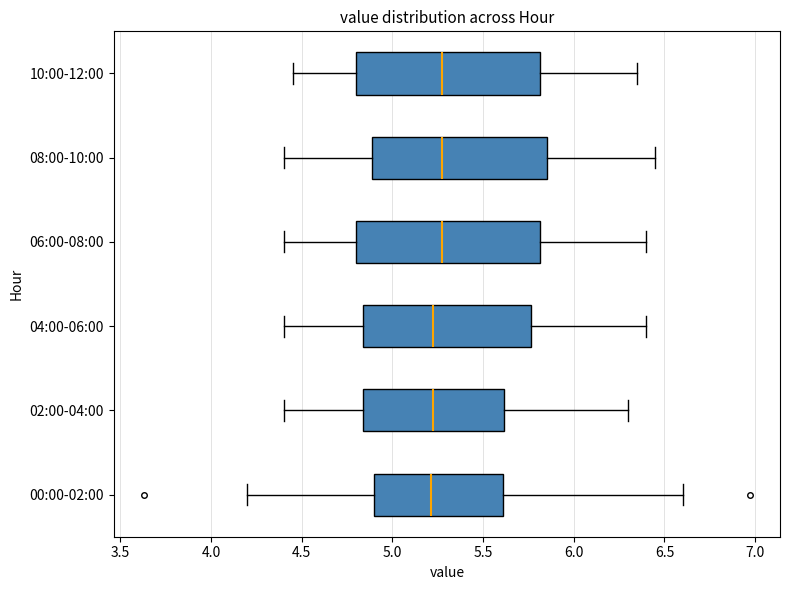

Reading bottom to top, transcribe this box plot: for each box, give where its median line is, the range the box spans, and where its two whiskers end, as read against the x-axis. The values are not printed on the chart, so give them approximately, as read against the axis.

00:00-02:00: median 5.20, box 4.90 to 5.60, whiskers 4.20 to 6.60
02:00-04:00: median 5.25, box 4.85 to 5.60, whiskers 4.40 to 6.30
04:00-06:00: median 5.25, box 4.85 to 5.75, whiskers 4.40 to 6.40
06:00-08:00: median 5.30, box 4.80 to 5.80, whiskers 4.40 to 6.40
08:00-10:00: median 5.30, box 4.90 to 5.85, whiskers 4.40 to 6.45
10:00-12:00: median 5.30, box 4.80 to 5.80, whiskers 4.45 to 6.35